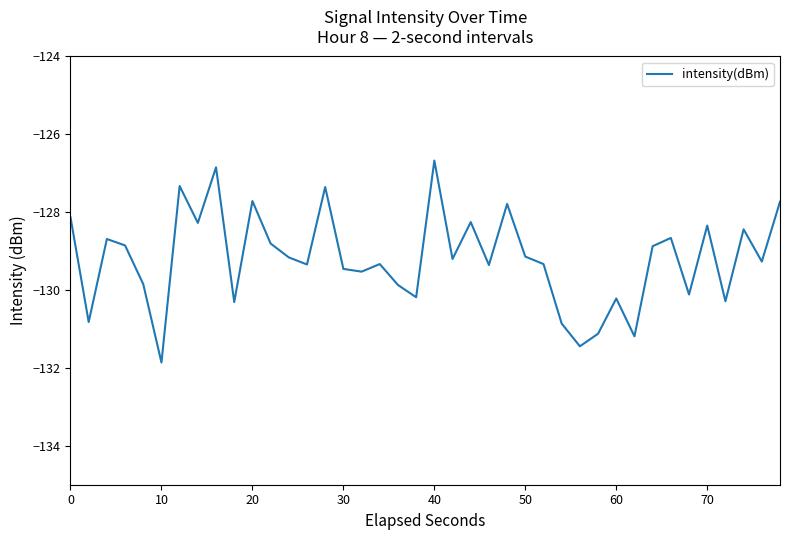

What is the difference between the maximum and minimum values?

5.2